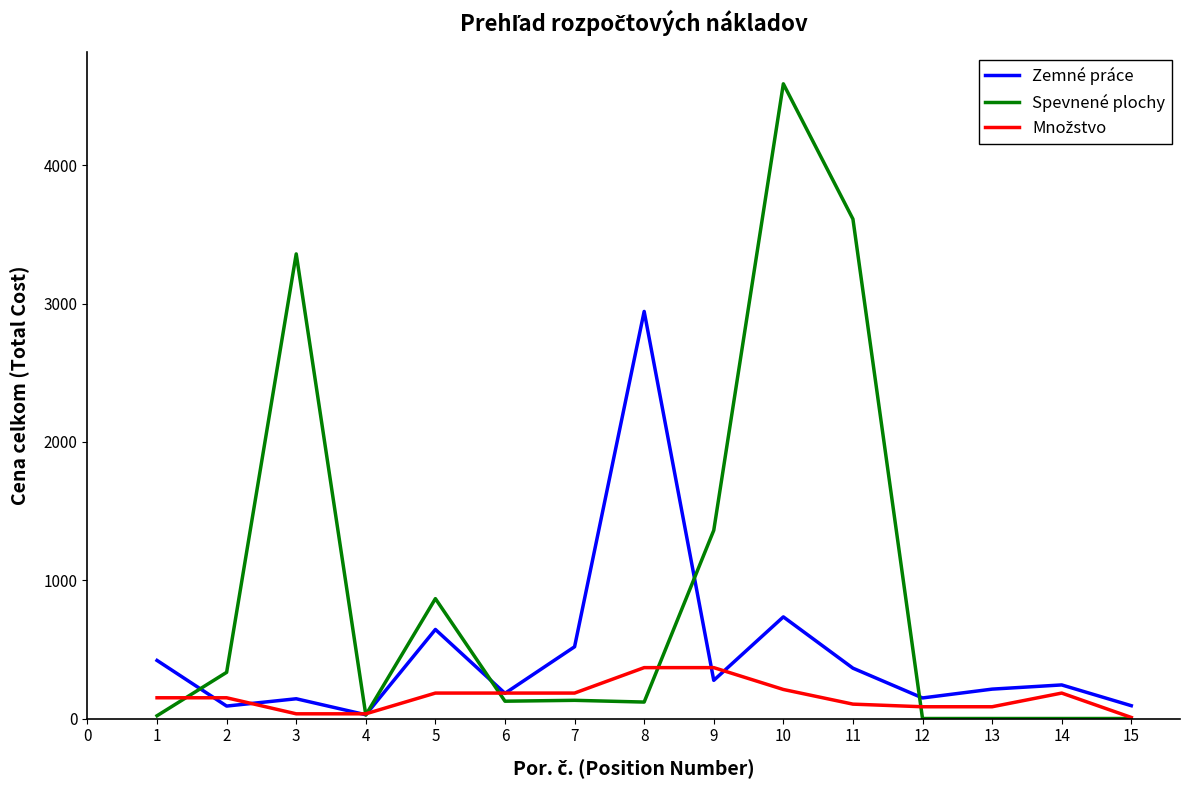

The value of Spevnené plochy at 13 is 2221.2. True or false?

False